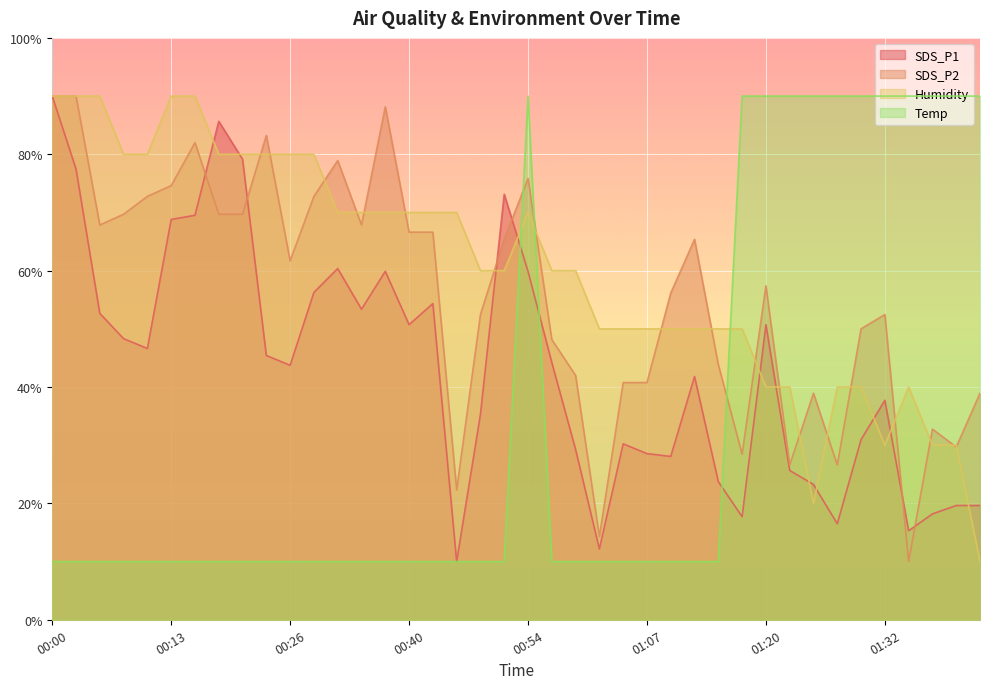

Which has a higher value, 01:32 or 00:03?

00:03